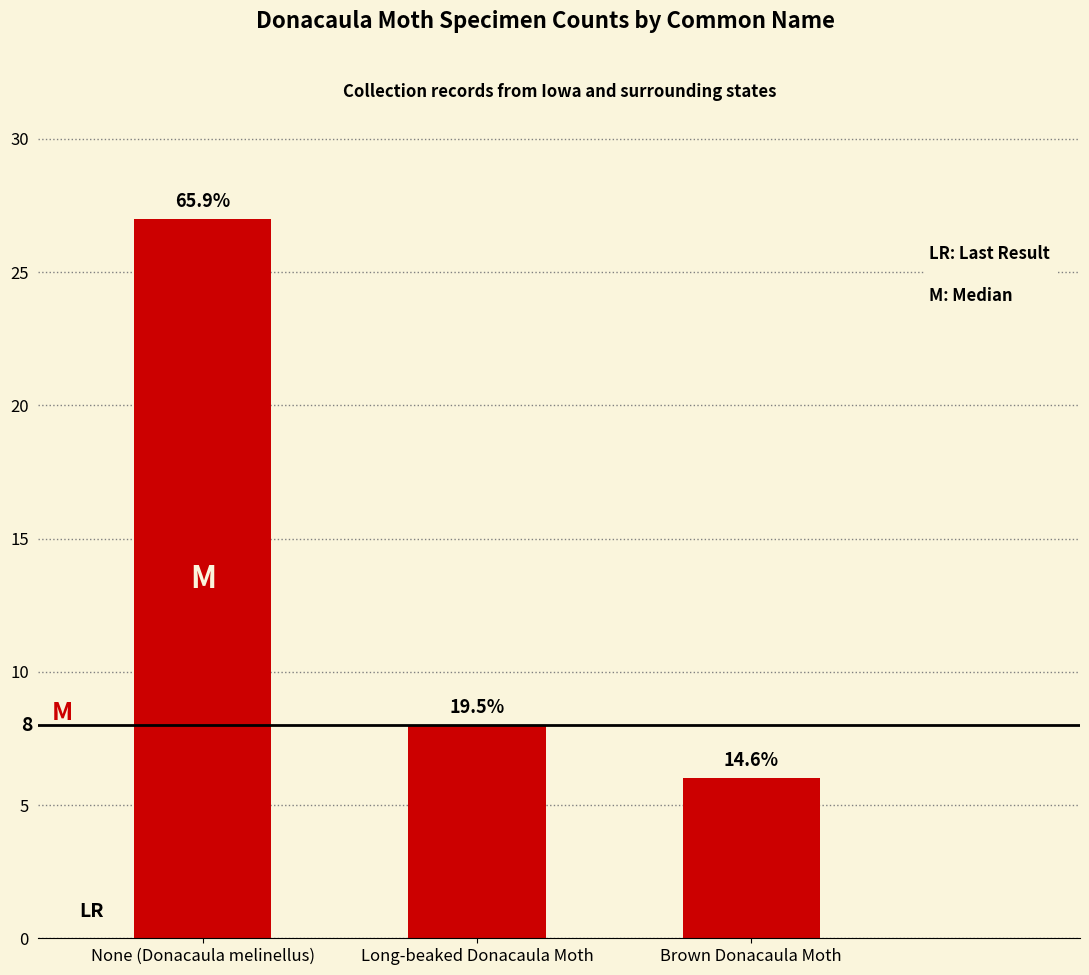

How many bars are there in total?

3